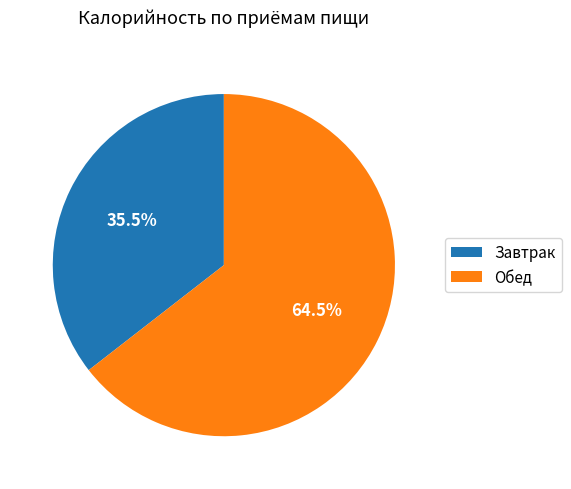

Between Обед and Завтрак, which is larger?

Обед